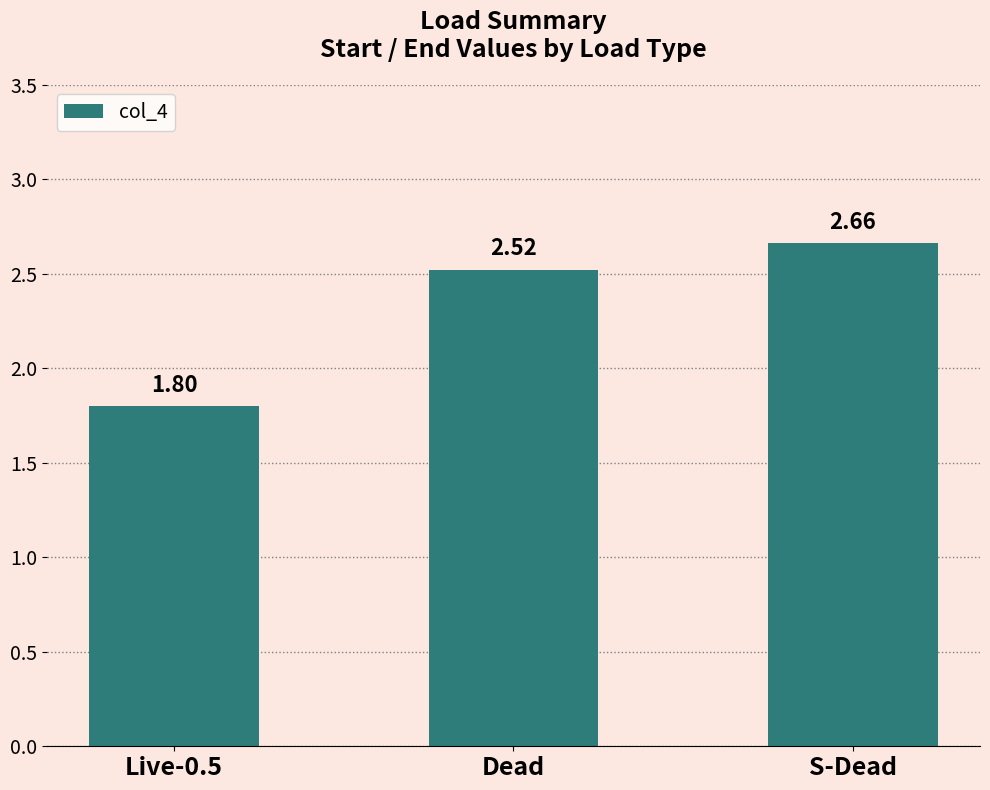

Rank the categories by value from highest to lowest.

S-Dead, Dead, Live-0.5